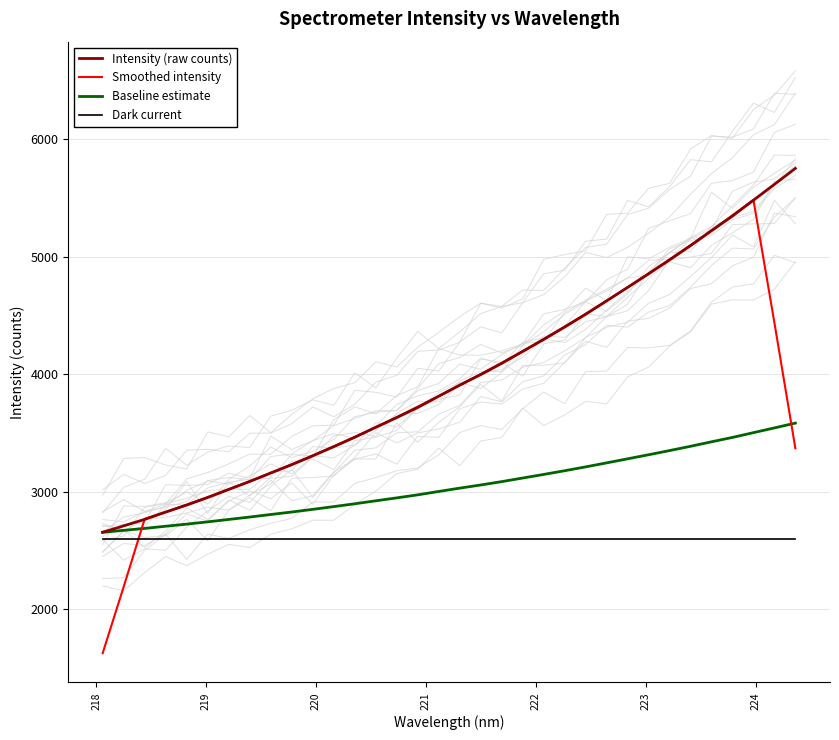

List the series in order of their peak value, highest first.

Intensity (raw counts), Smoothed intensity, Baseline estimate, Dark current